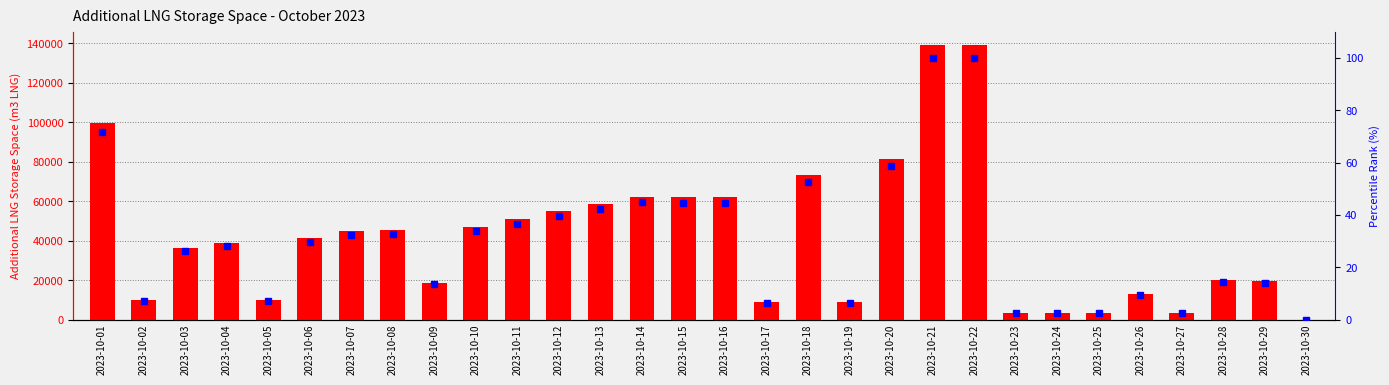

Which series has the widest spread of values?

Additional LNG Storage Space (m3 LNG)